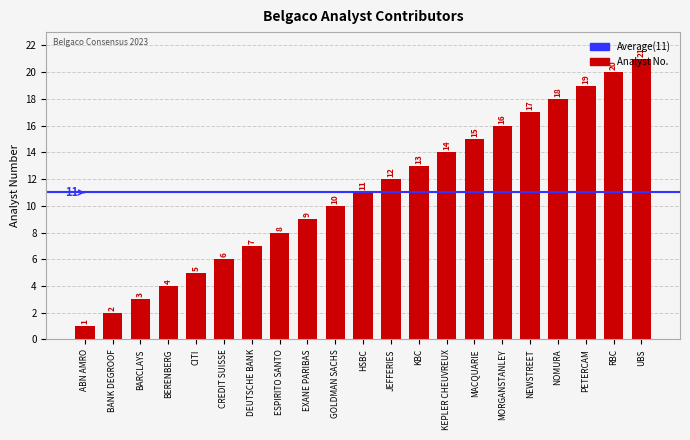

At which label is the value closest to 11?

HSBC